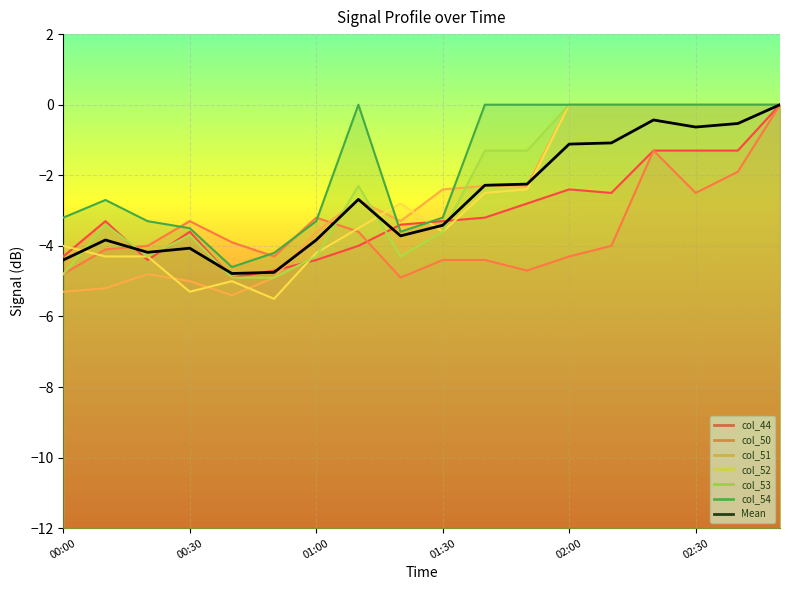

How many interior local peaks (higher than both neighbors) does the data have?

4